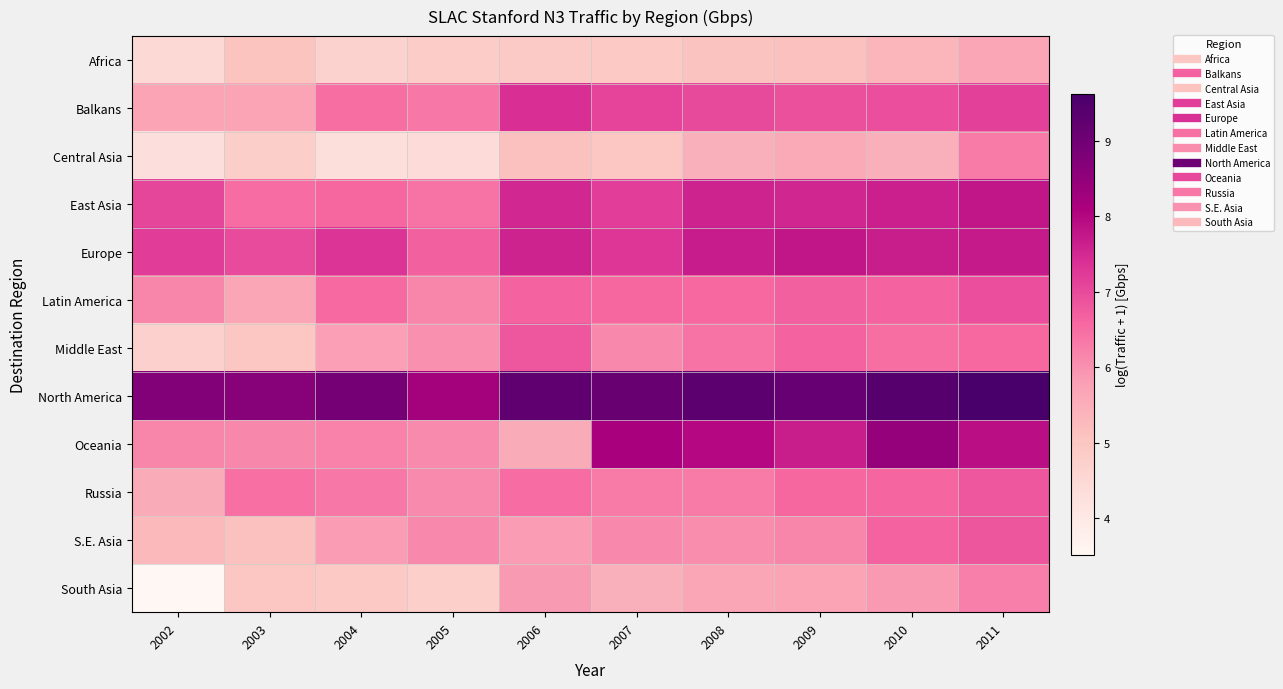

At 2003, list the series in order from largest to smallest.

North America, Europe, East Asia, Russia, Oceania, Balkans, Latin America, S.E. Asia, Africa, Middle East, South Asia, Central Asia